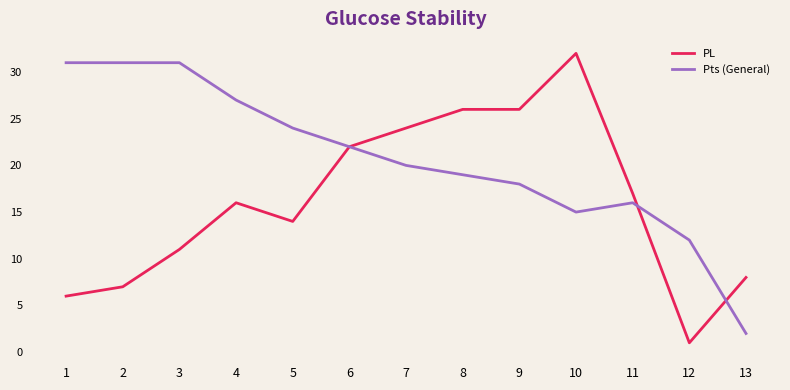

Between 1 and 10, which series saw the biggest shift?

PL